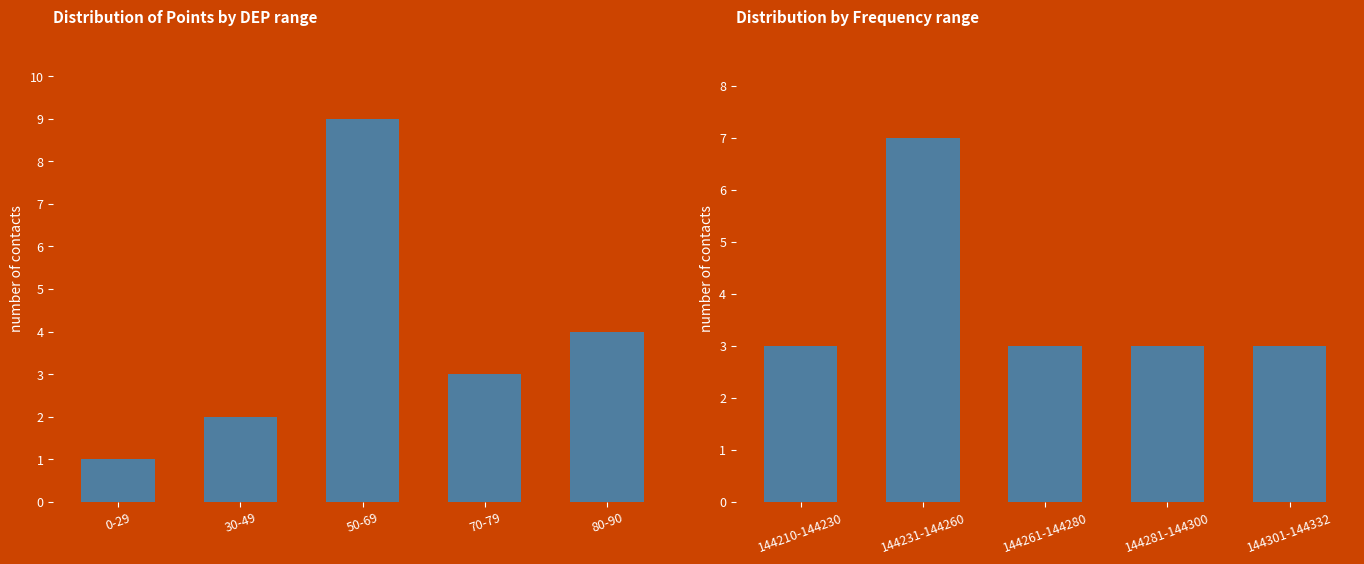

Reading left to right, what are all the values shown in this chart?

Points by DEP range: 1	2	9	3	4
Contacts by Frequency range: 3	7	3	3	3